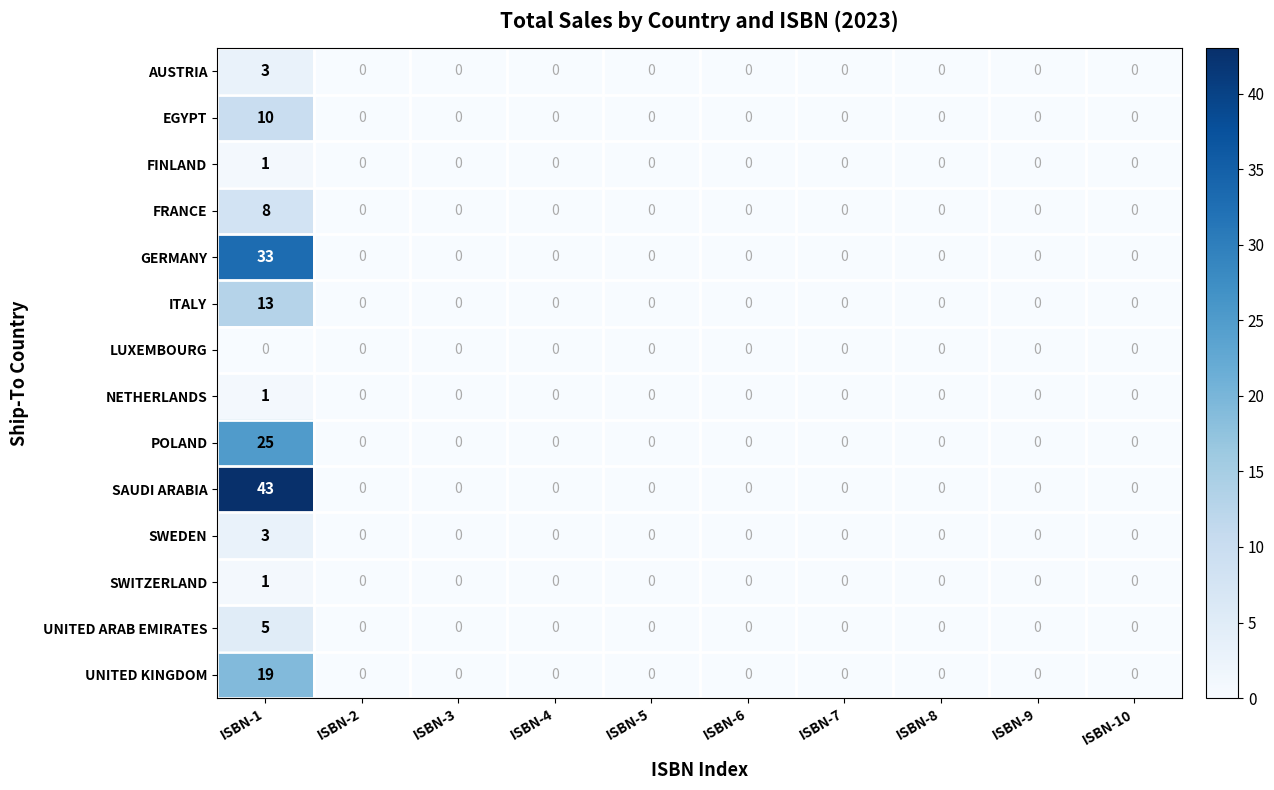

The value of UNITED ARAB EMIRATES at ISBN-5 is 0. True or false?

True